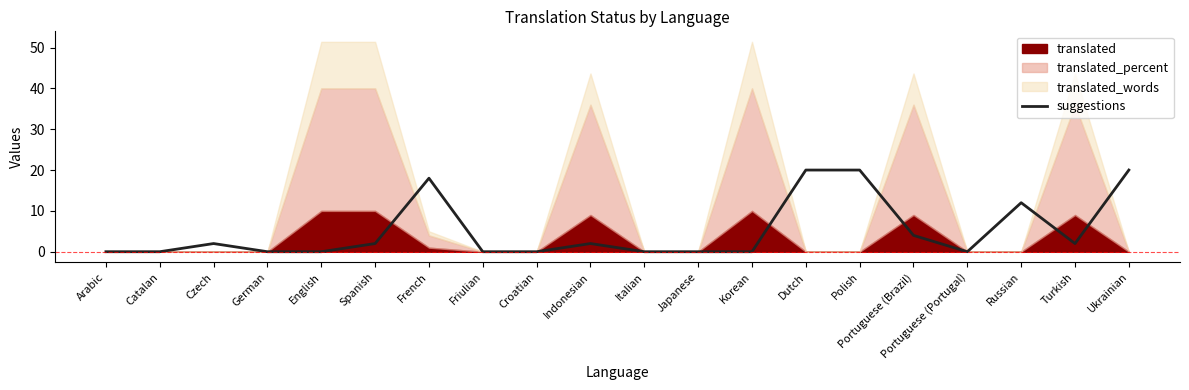

Reading right to left, extract all data points from this chart.

Ukrainian=20	Turkish=2	Russian=12	Portuguese (Portugal)=0	Portuguese (Brazil)=4	Polish=20	Dutch=20	Korean=0	Japanese=0	Italian=0	Indonesian=2	Croatian=0	Friulian=0	French=18	Spanish=2	English=0	German=0	Czech=2	Catalan=0	Arabic=0